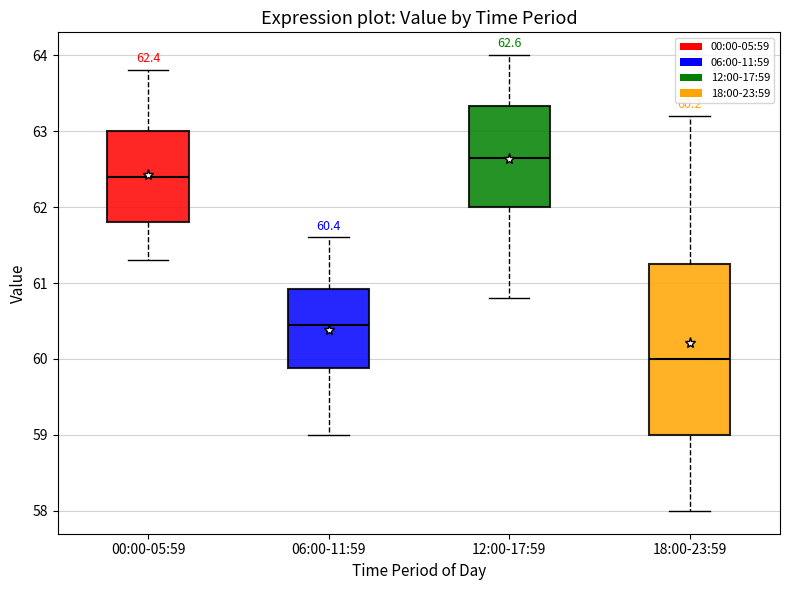

Which box's median line is the highest?

12:00-17:59